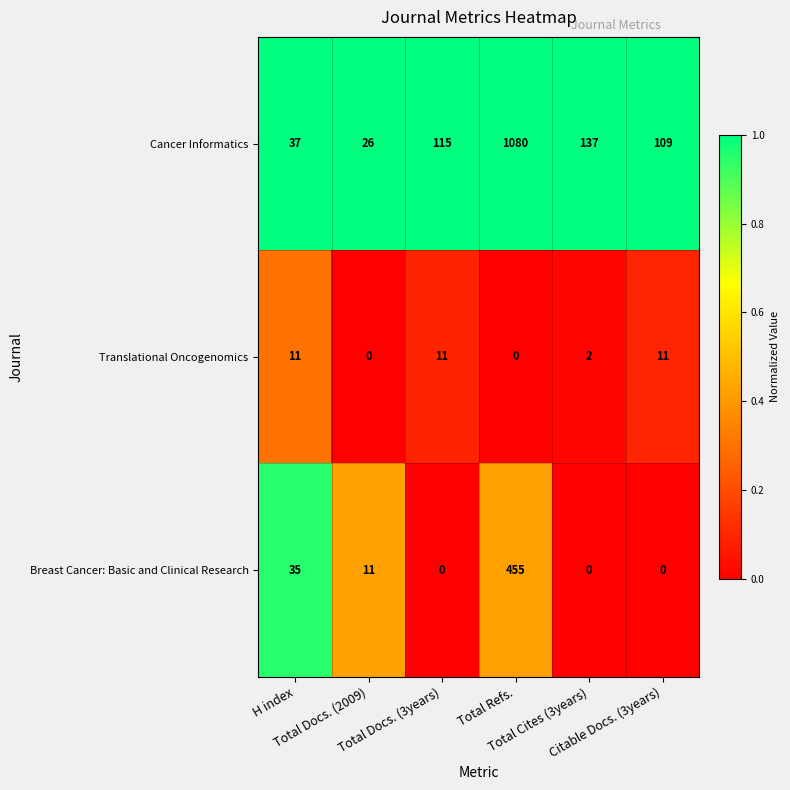

At how many categories does at least one series exceed 0?

6